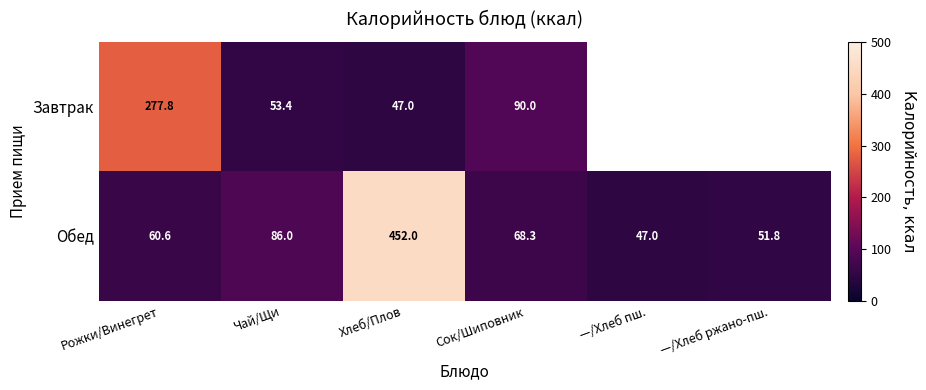

What is the sum of the Обед values at Сок/Шиповник and Чай/Щи?

154.3